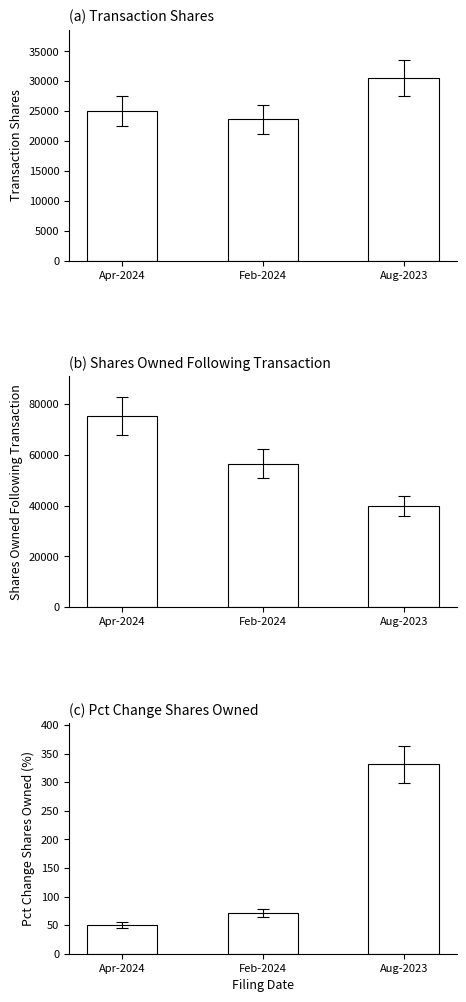

At Aug-2023, list the series in order from smallest to largest.

pctchgSharesOwned, transactionShares, sharesOwnedFollowingTransaction